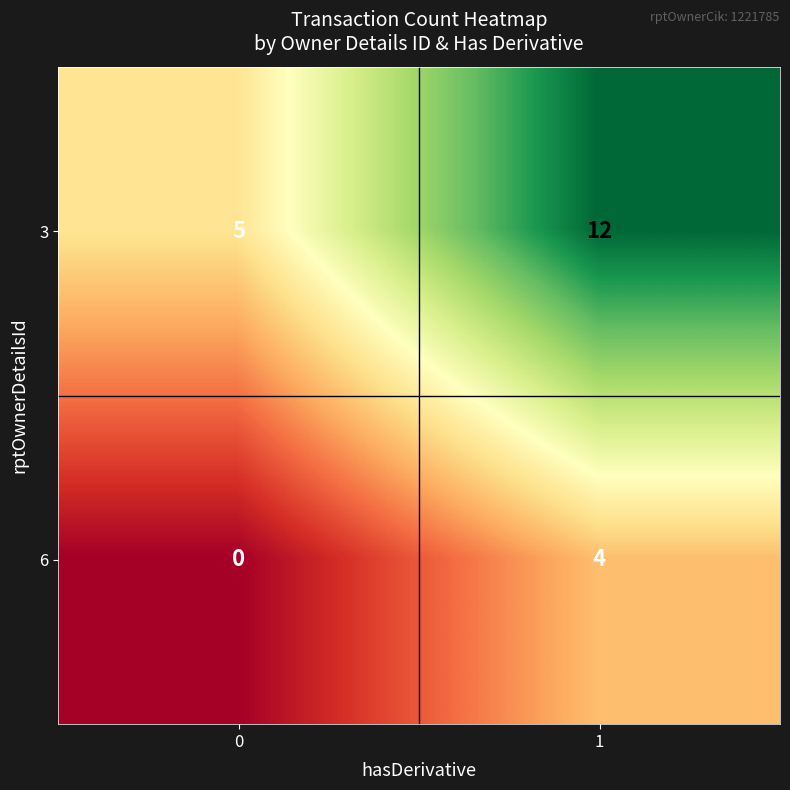

What is the difference between the 3 values at 0 and 1?

7